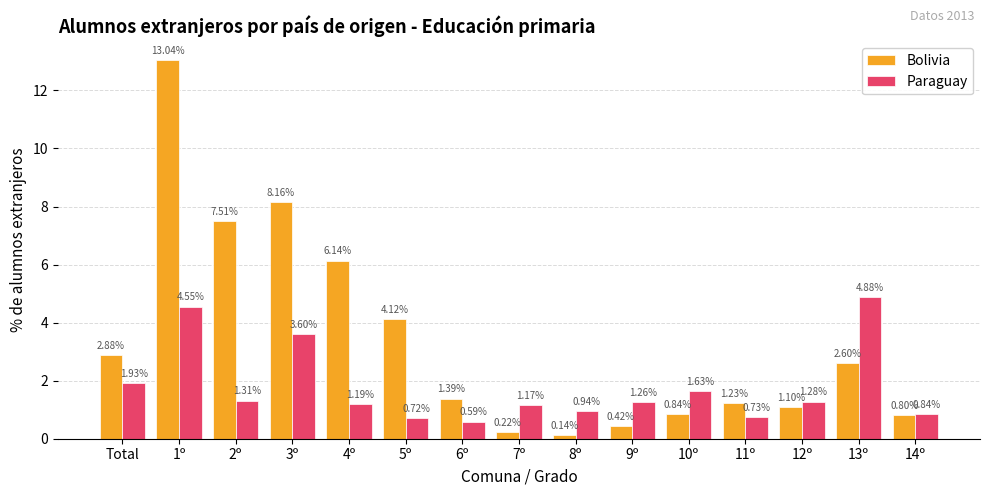

The Bolivia series shows 13.3 at 3º. True or false?

False